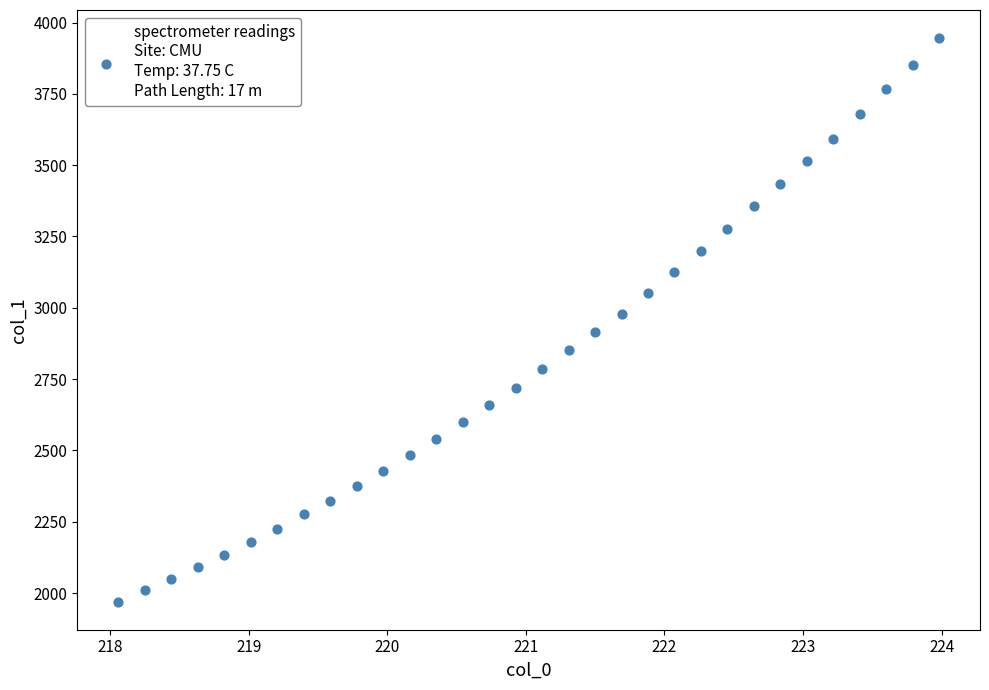

What is the range of Y values (max minus min)?

1975.1